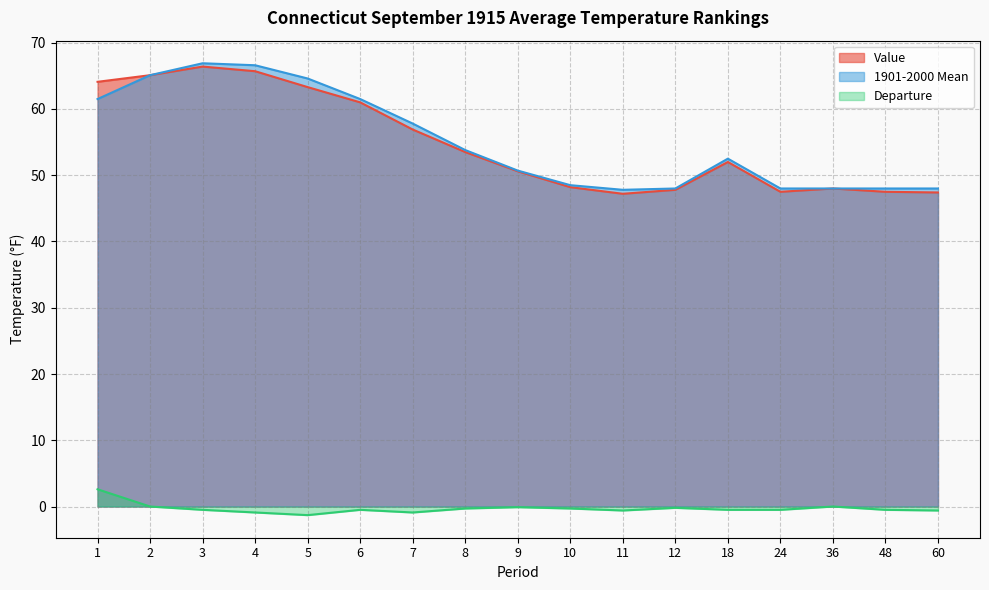

How many data points does each series have?

17